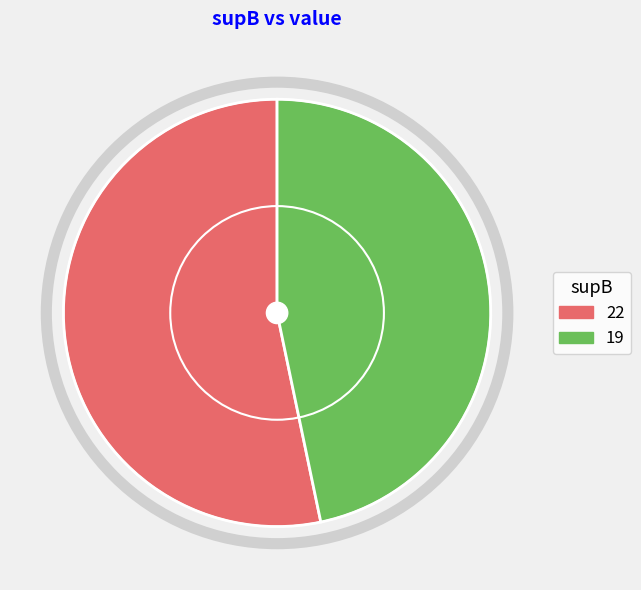

Rank the categories by value from highest to lowest.

22, 19